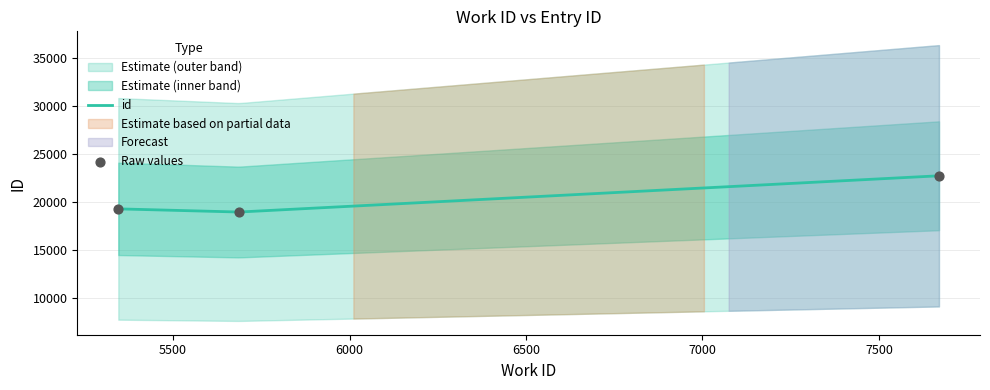

Which has a higher value, 7670 or 5687?

7670